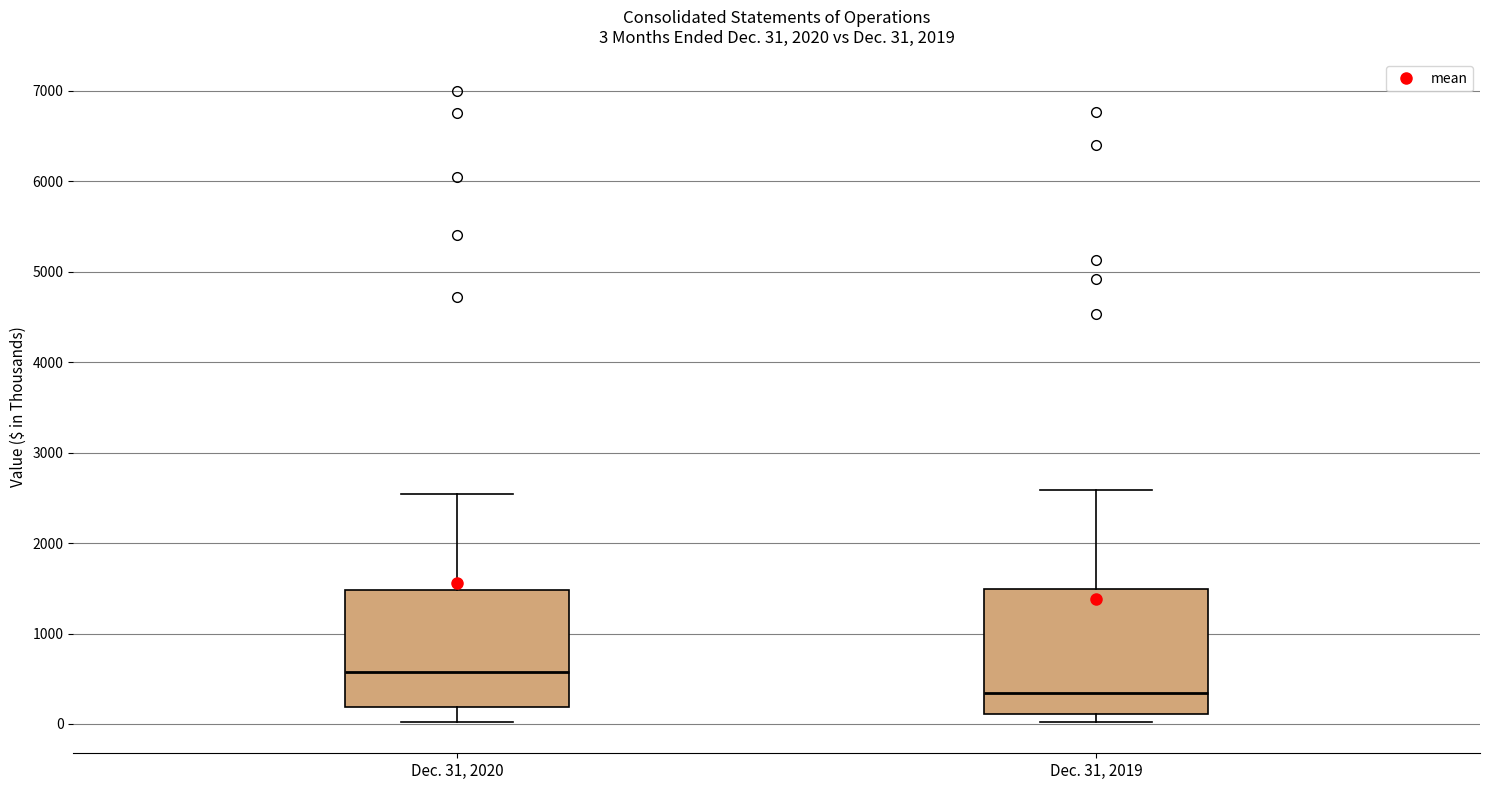

Which box's median line is the lowest?

Dec. 31, 2019